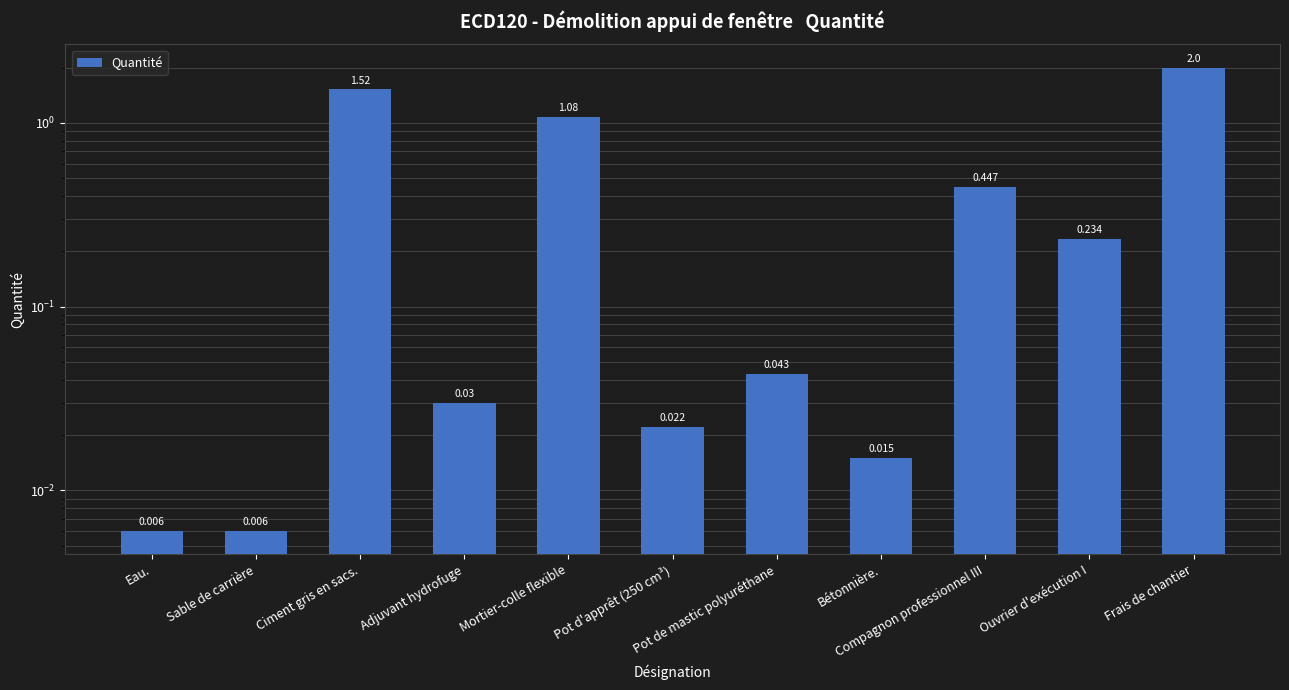

What is the change in value from Eau. to Ciment gris en sacs.?

+1.5